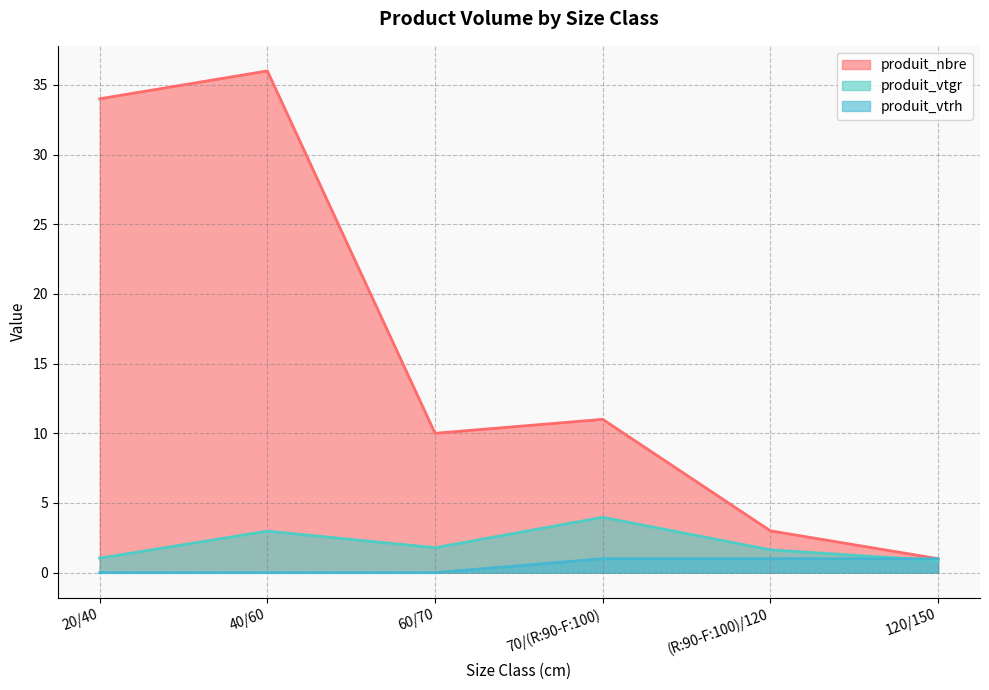

What are all the series names shown in the legend?

produit_nbre, produit_vtgr, produit_vtrh